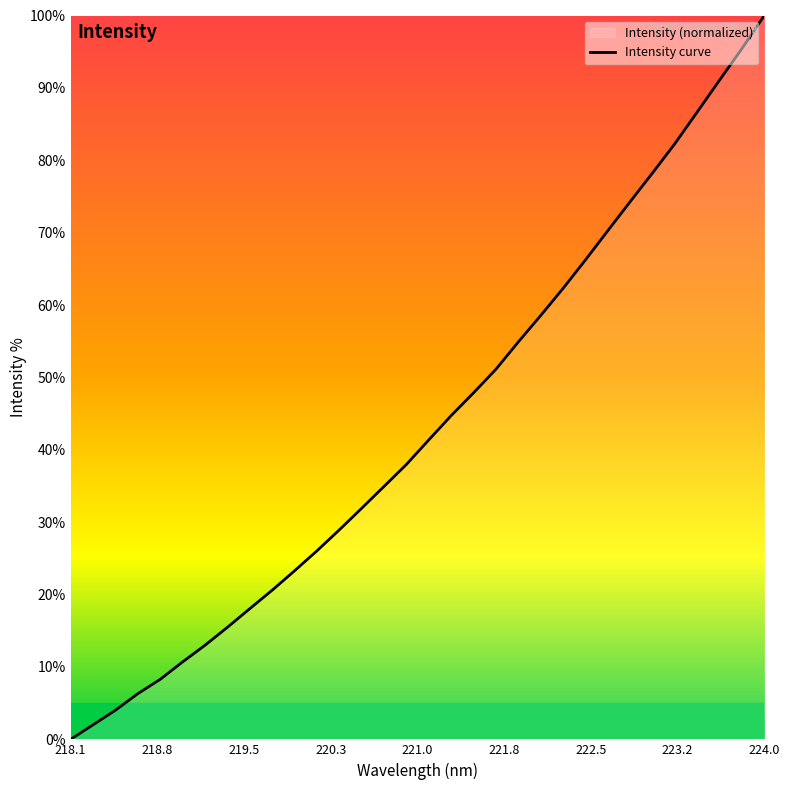

What is the difference between the maximum and minimum values?

100.0